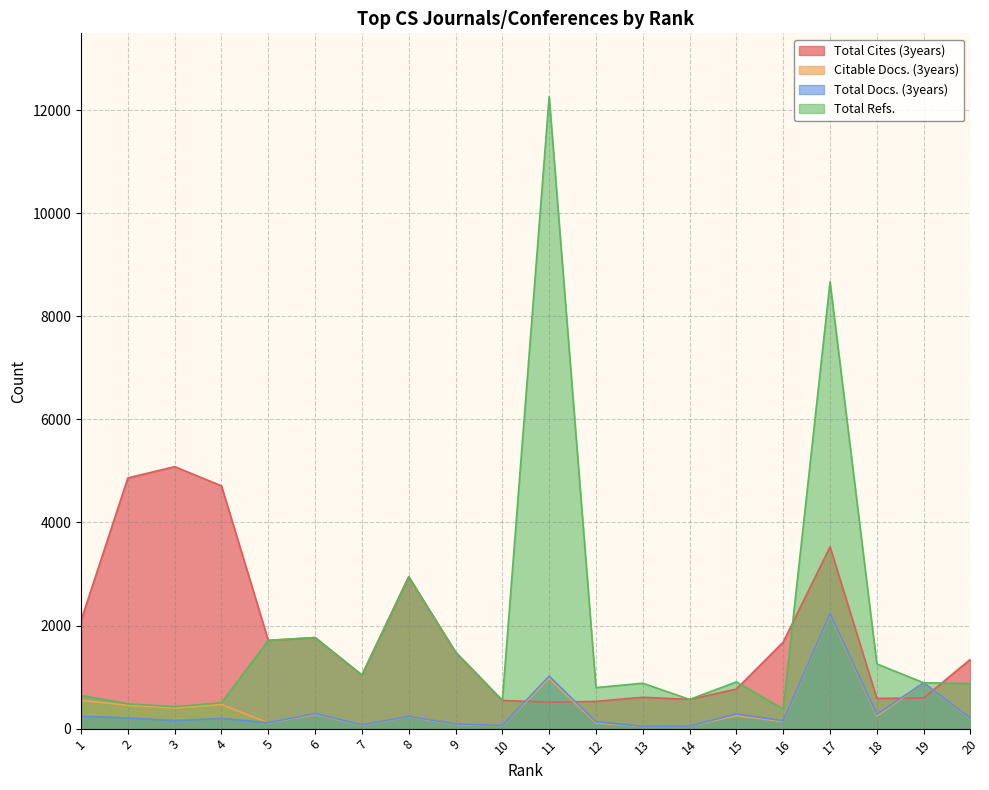

How many lines are shown in the chart?

4